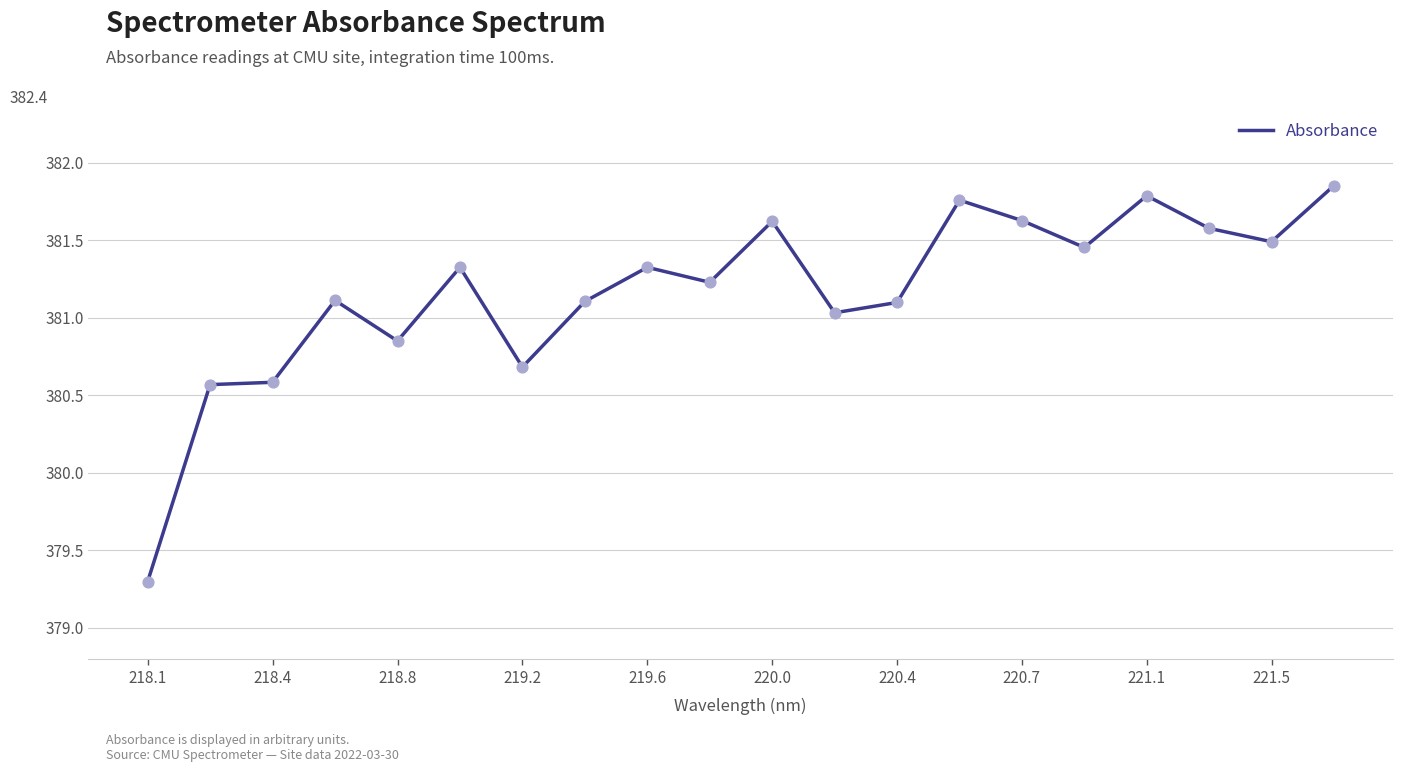

What is the difference between the maximum and minimum values?

2.6